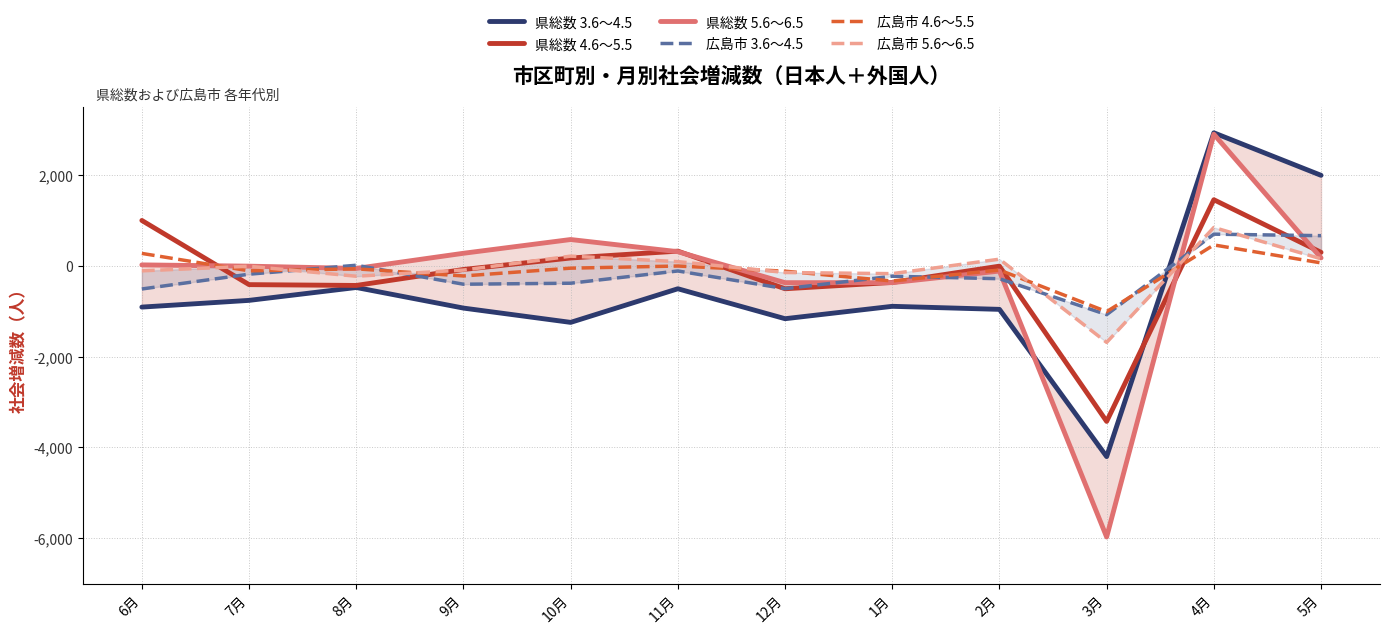

The 県総数 4.6～5.5 series shows -6 at 2月. True or false?

False